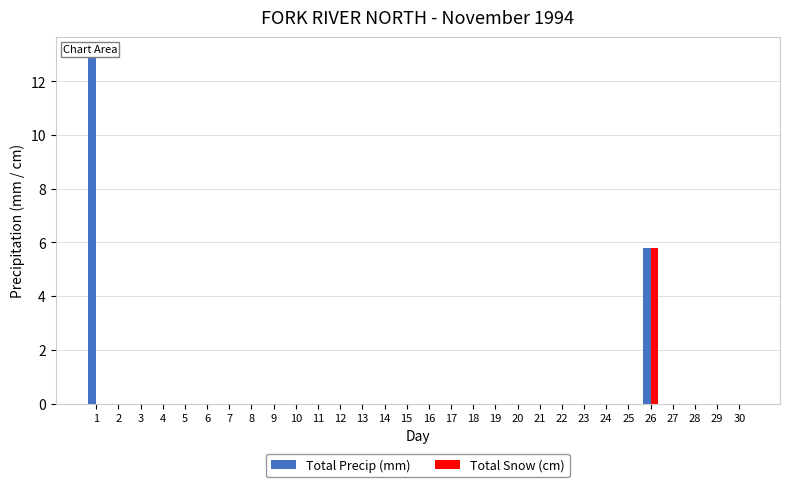

Which series has the largest range (max minus min)?

Total Precip (mm)